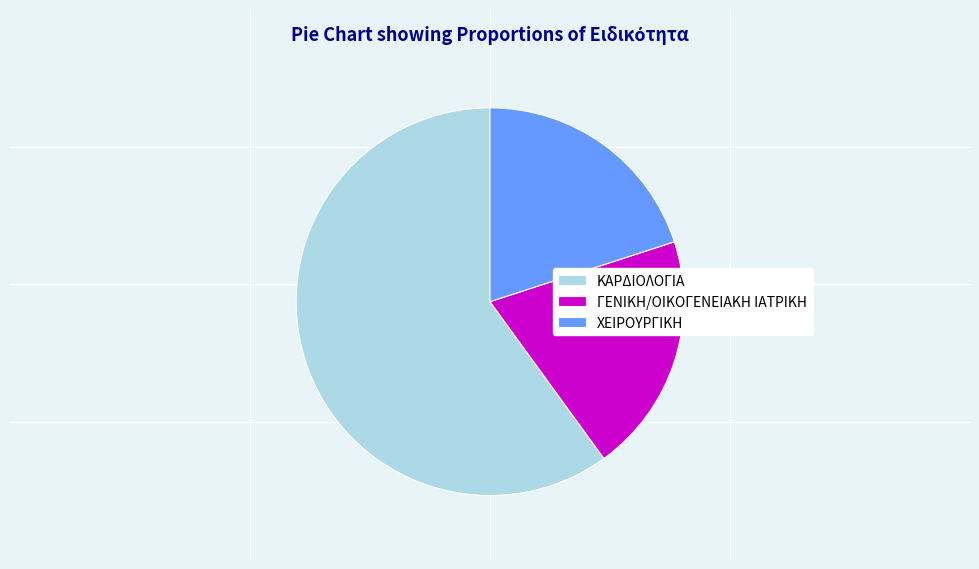

Is there any slice that represents more than half of the pie?

Yes